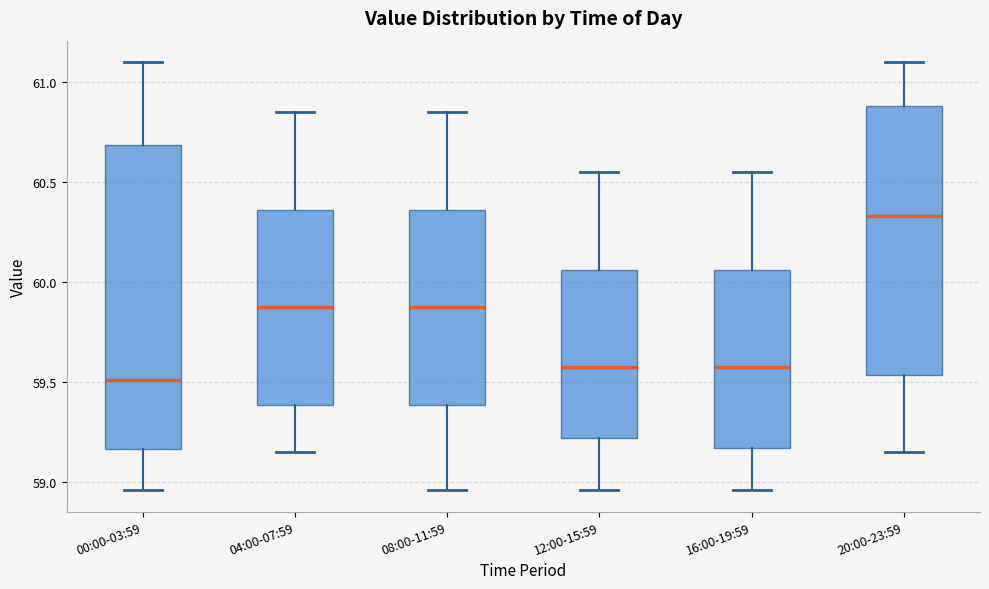

Which box has the highest median line?

20:00-23:59